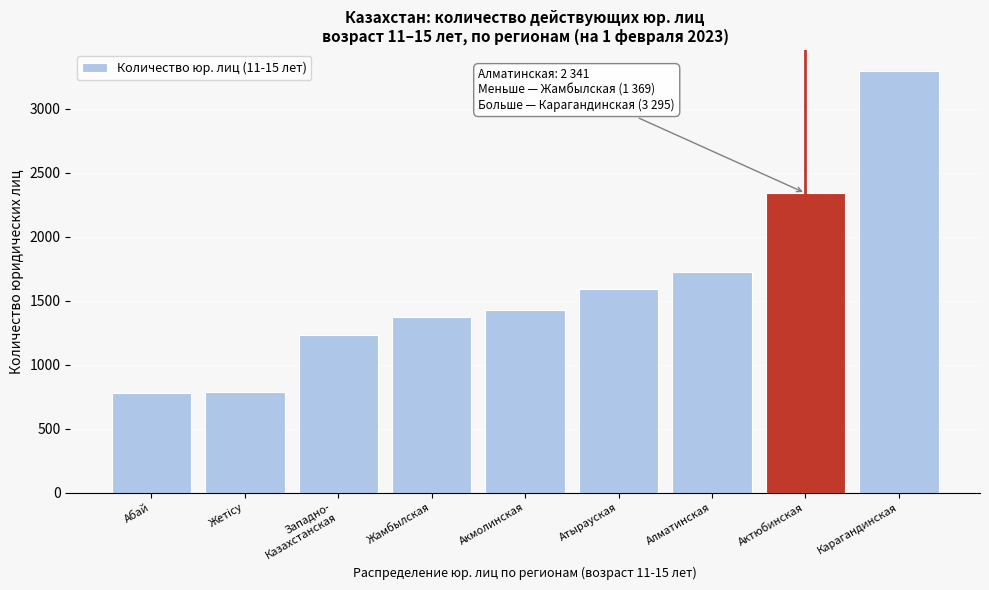

Is it true that the value at Абай is 776?

True